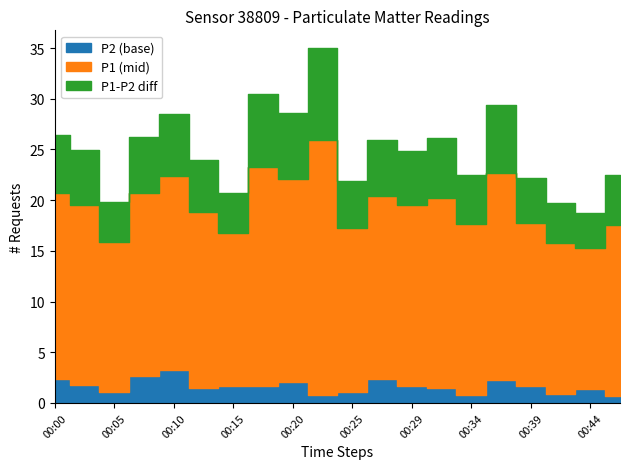

The value of P2 at 00:37 is 13.0. True or false?

False